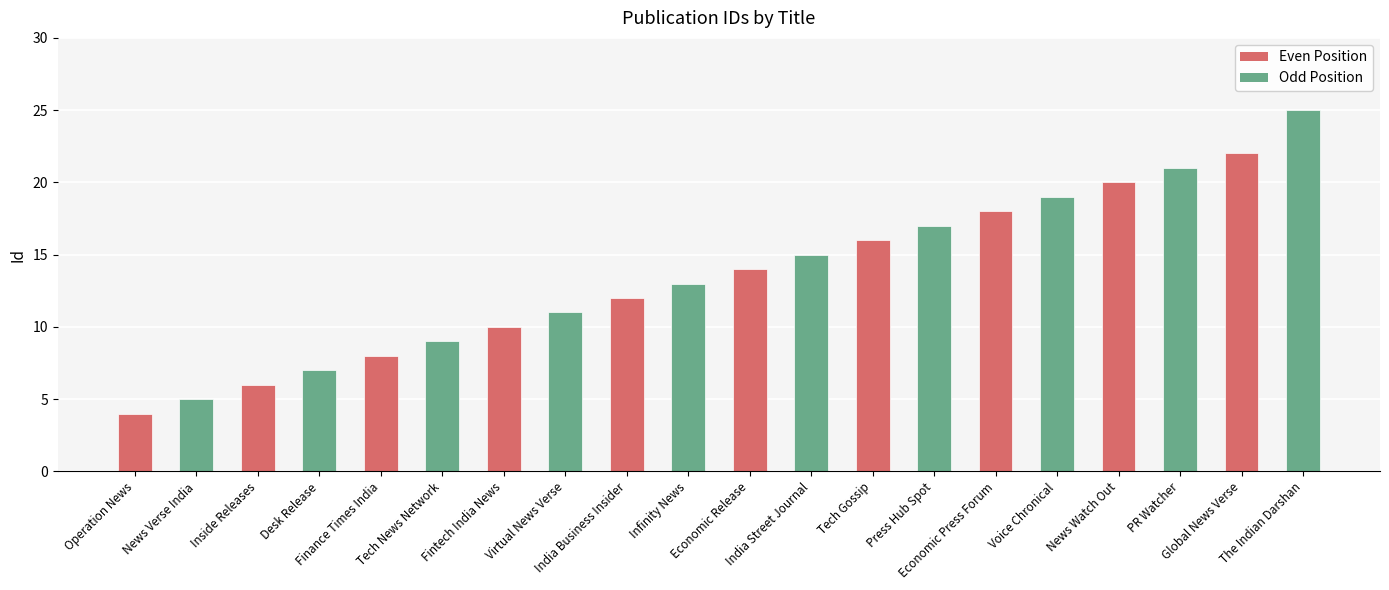

What is the minimum value shown in the chart?

4